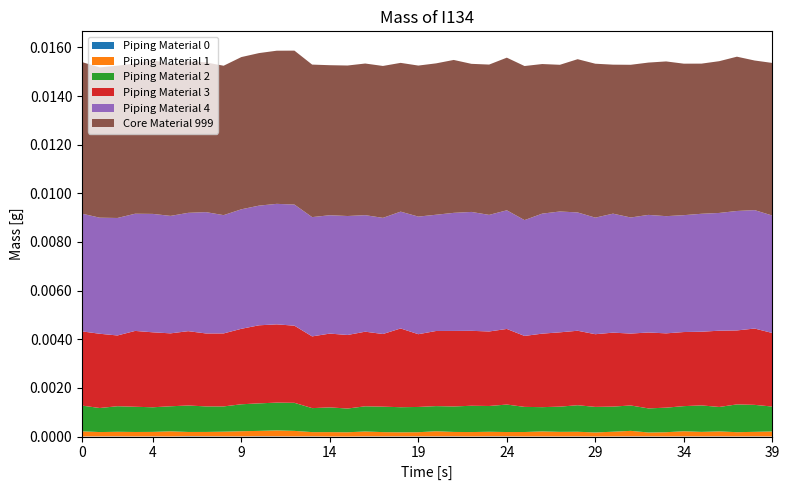

Reading left to right, extract all data points from this chart.

Piping Material 0: 5	7	9	5	8	5	14	11	9	8	13	11	7	9	3	1	9	8	9	9	9	10	5	11	10	5	7	5	8	3	6	10	8	6	9	7	10	6	9	6
Piping Material 1: 211	179	188	184	185	211	176	180	193	212	221	243	227	175	181	177	200	176	168	171	210	181	181	187	177	183	205	189	190	167	194	225	161	174	210	186	203	175	186	205
Piping Material 2: 1057	989	1051	1037	1012	1030	1088	1050	1038	1108	1132	1142	1154	986	1016	975	1036	1046	1031	1038	1034	1048	1081	1060	1130	1033	998	1037	1091	1051	1033	1044	990	1009	1033	1089	1005	1142	1109	1024
Piping Material 3: 3052	3052	2909	3118	3082	2998	3056	2999	3001	3103	3209	3218	3171	2949	3034	3024	3067	2987	3237	2991	3088	3104	3081	3063	3108	2917	3022	3055	3062	2988	3040	2956	3120	3055	3046	3029	3135	3041	3138	3024
Piping Material 4: 4839	4772	4830	4818	4868	4829	4865	4988	4863	4913	4920	4954	4980	4904	4866	4891	4791	4775	4803	4835	4779	4855	4888	4793	4878	4762	4934	4968	4864	4792	4892	4772	4835	4818	4805	4849	4841	4911	4869	4828
Core Material 999: 6231	6179	6260	6173	6327	6232	6232	6156	6142	6258	6271	6296	6328	6270	6168	6187	6234	6245	6116	6209	6223	6286	6088	6180	6275	6334	6150	6031	6300	6328	6125	6278	6262	6361	6228	6173	6239	6343	6150	6274